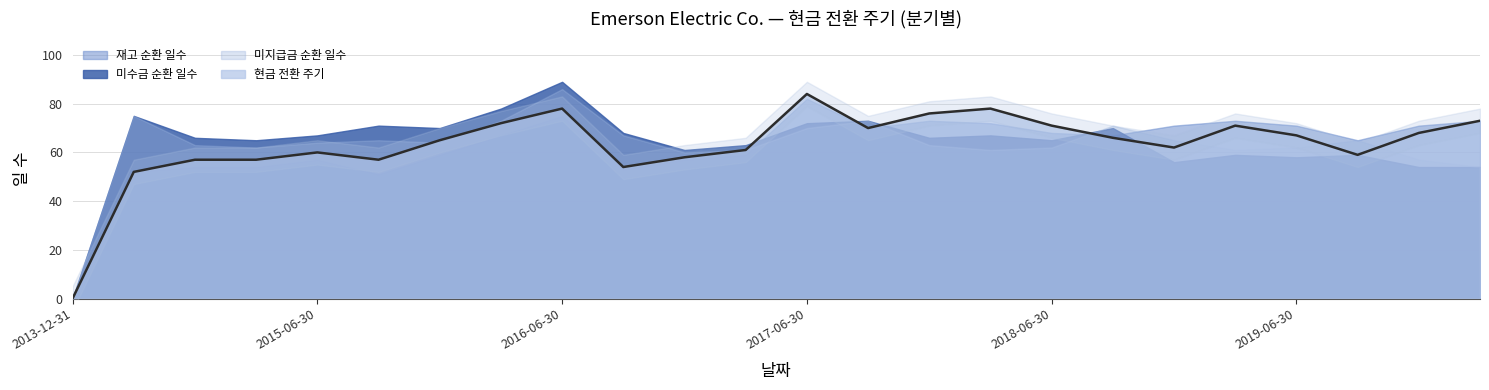

What is the difference between the maximum and second lowest values in the 미지급금 순환 일수 series?

32